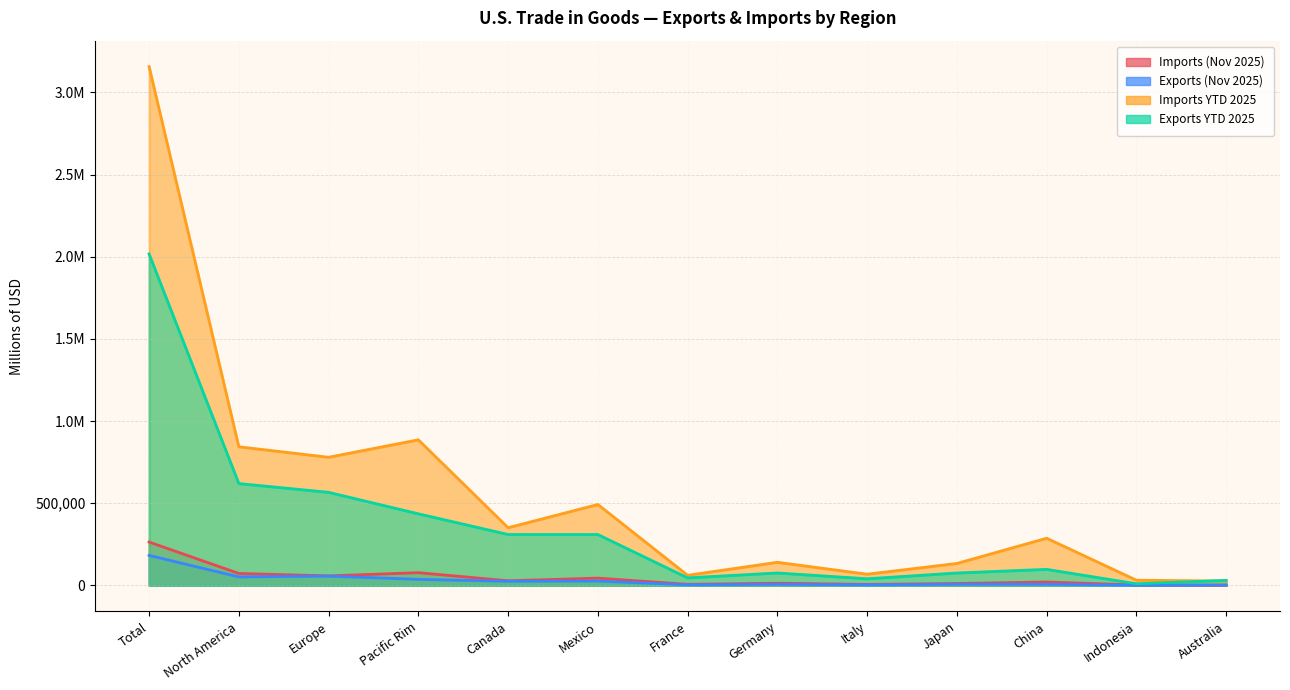

How many interior local peaks does the Imports (Nov 2025) series have?

4